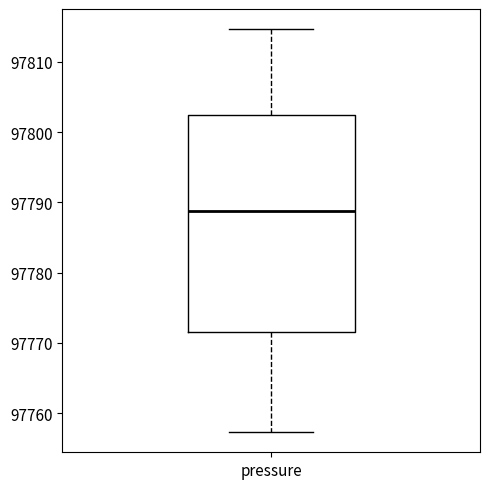

Where does the lower whisker of the box for pressure end on the y-axis? The values are not printed on the chart, so give them approximately, as read against the axis.

97757